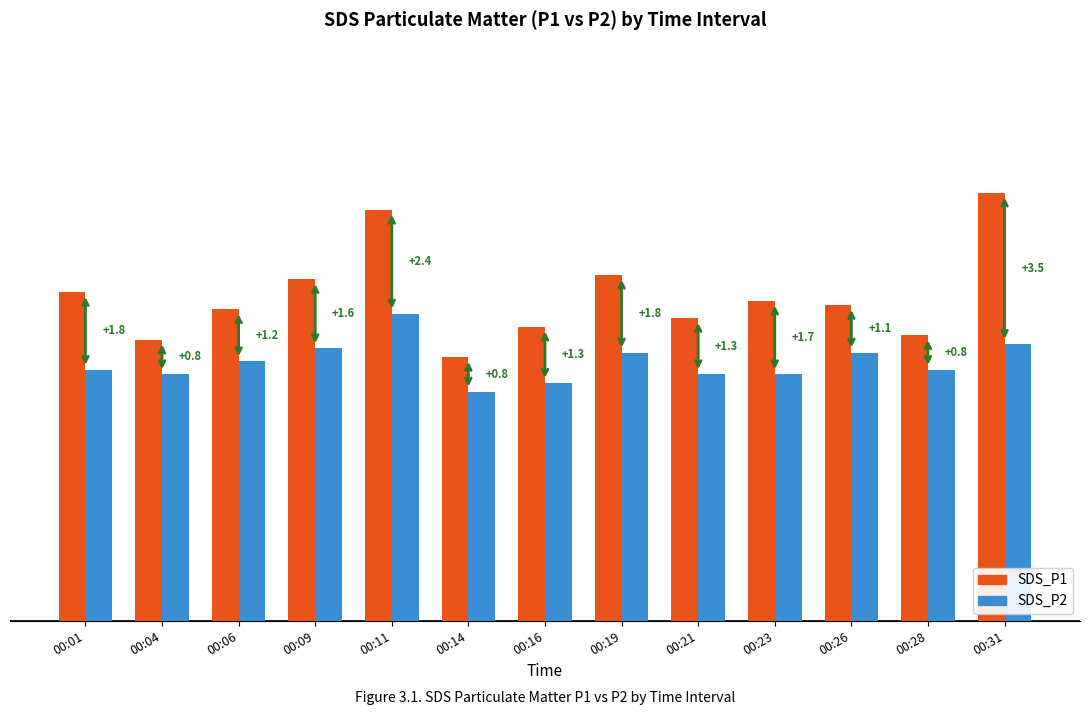

What is the total value across all series at 00:21?

12.7